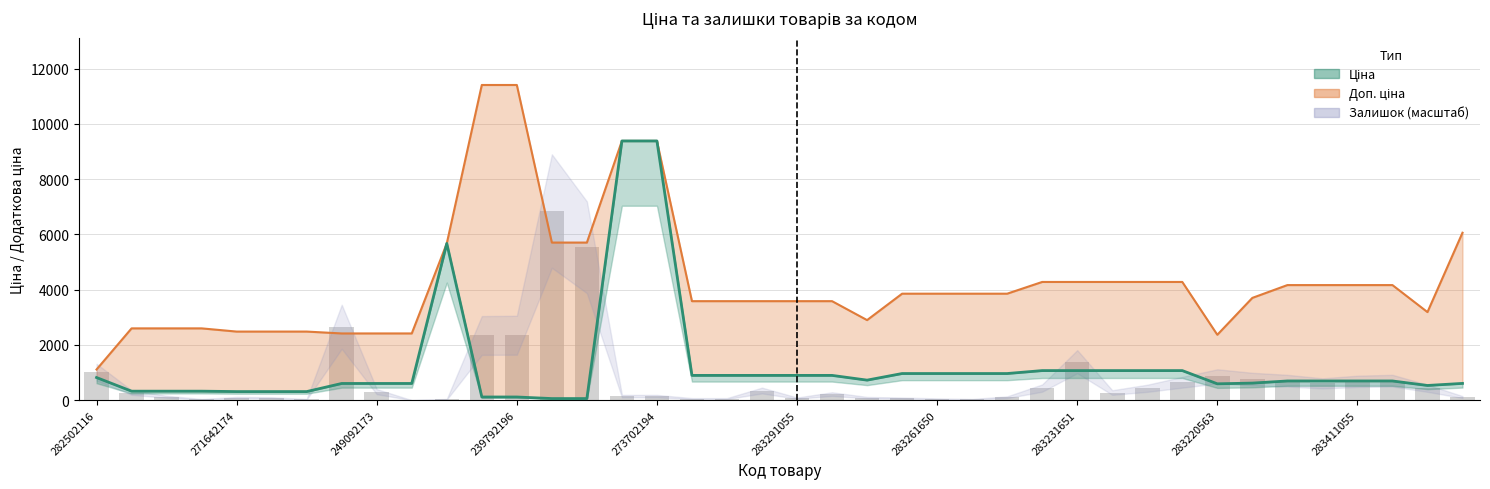

Reading left to right, transcribe all the data shown in this chart.

Ціна: 282502116=818.5	271652174=324.8	271652173=324.8	271652172=324.8	271642174=310.3	271642173=310.3	271642172=310.3	249092174=603.7	249092173=603.7	249092172=603.7	10832185=5673.8	239792197=114.1	239792196=114.1	239752197=57.0	239752196=57.0	273702193=9384.0	273702194=9384.0	283291856=895.9	283291651=895.9	283291650=895.9	283291055=895.9	283291052=895.9	283280563=724.5	283261651=963.5	283261650=963.5	283261055=963.5	283261052=963.5	283231856=1069.8	283231651=1069.8	283231650=1069.8	283231055=1069.8	283231052=1069.8	283220563=591.6	281731856=617.0	283411651=694.3	283411650=694.3	283411055=694.3	283411052=694.3	283400563=531.3	283381651=606.1
Доп. ціна: 282502116=1109.2	271652174=2598.3	271652173=2598.3	271652172=2598.3	271642174=2482.4	271642173=2482.4	271642172=2482.4	249092174=2414.8	249092173=2414.8	249092172=2414.8	10832185=5673.8	239792197=11410.0	239792196=11410.0	239752197=5705.0	239752196=5705.0	273702193=9384.0	273702194=9384.0	283291856=3583.6	283291651=3583.6	283291650=3583.6	283291055=3583.6	283291052=3583.6	283280563=2897.8	283261651=3854.0	283261650=3854.0	283261055=3854.0	283261052=3854.0	283231856=4279.1	283231651=4279.1	283231650=4279.1	283231055=4279.1	283231052=4279.1	283220563=2366.5	281731856=3701.9	283411651=4165.6	283411650=4165.6	283411055=4165.6	283411052=4165.6	283400563=3187.6	283381651=6061.2
Залишок: 282502116=1012.7	271652174=275.5	271652173=121.5	271652172=32.4	271642174=89.1	271642173=81.0	271642172=32.4	249092174=2657.4	249092173=307.9	249092172=0.0	10832185=32.4	239792197=2341.4	239792196=2349.5	239752197=6846.0	239752196=5533.5	273702193=145.8	273702194=145.8	283291856=56.7	283291651=56.7	283291650=348.4	283291055=72.9	283291052=218.7	283280563=89.1	283261651=72.9	283261650=48.6	283261055=32.4	283261052=105.3	283231856=437.5	283231651=1393.5	283231650=275.5	283231055=429.4	283231052=648.1	283220563=858.8	281731856=761.6	283411651=704.9	283411650=607.6	283411055=680.5	283411052=704.9	283400563=429.4	283381651=113.4